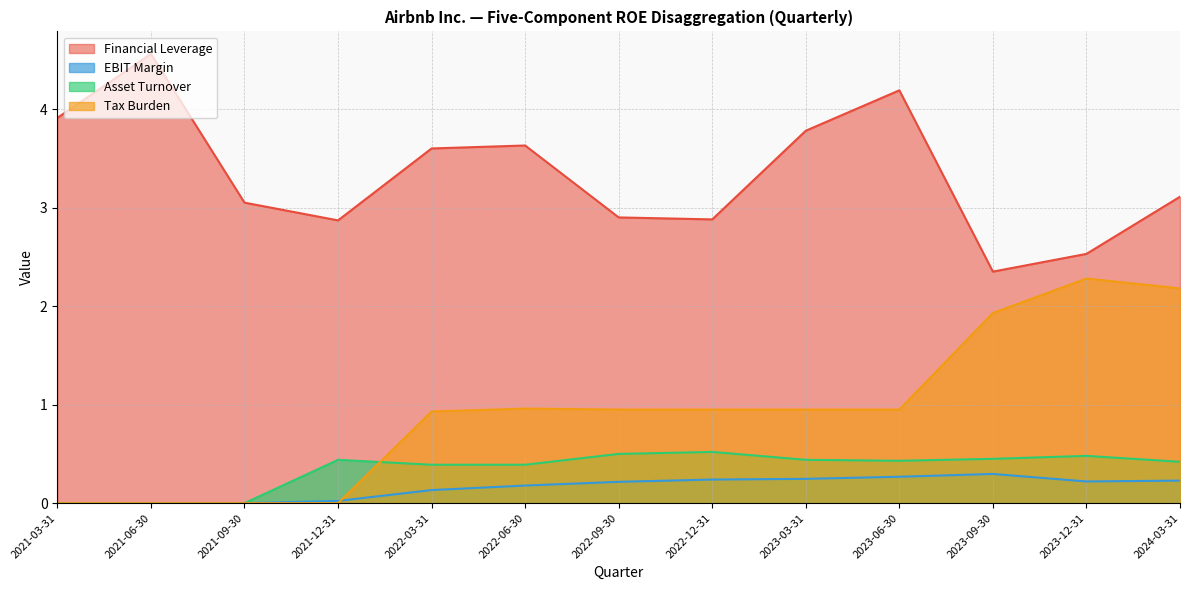

True or false: Tax Burden has more than 2 points higher than both neighbors.

False